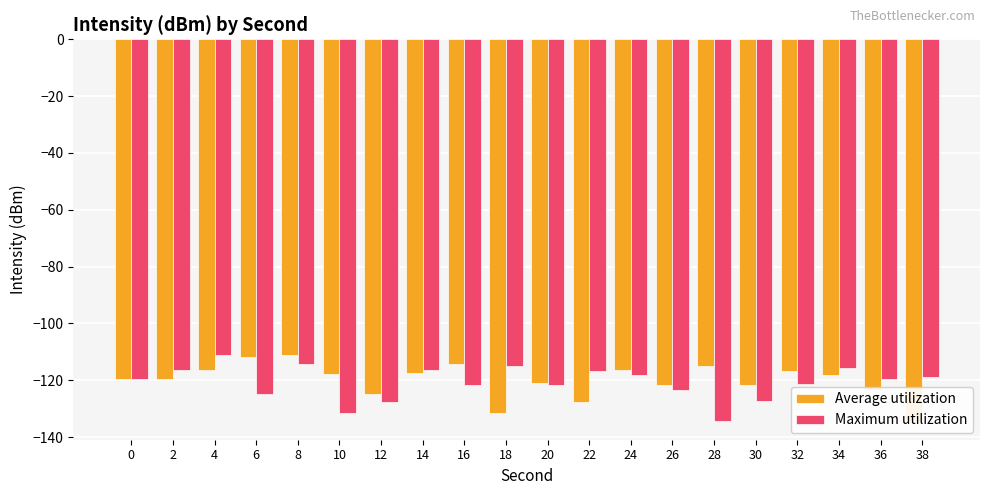

How many data points does each series have?

20